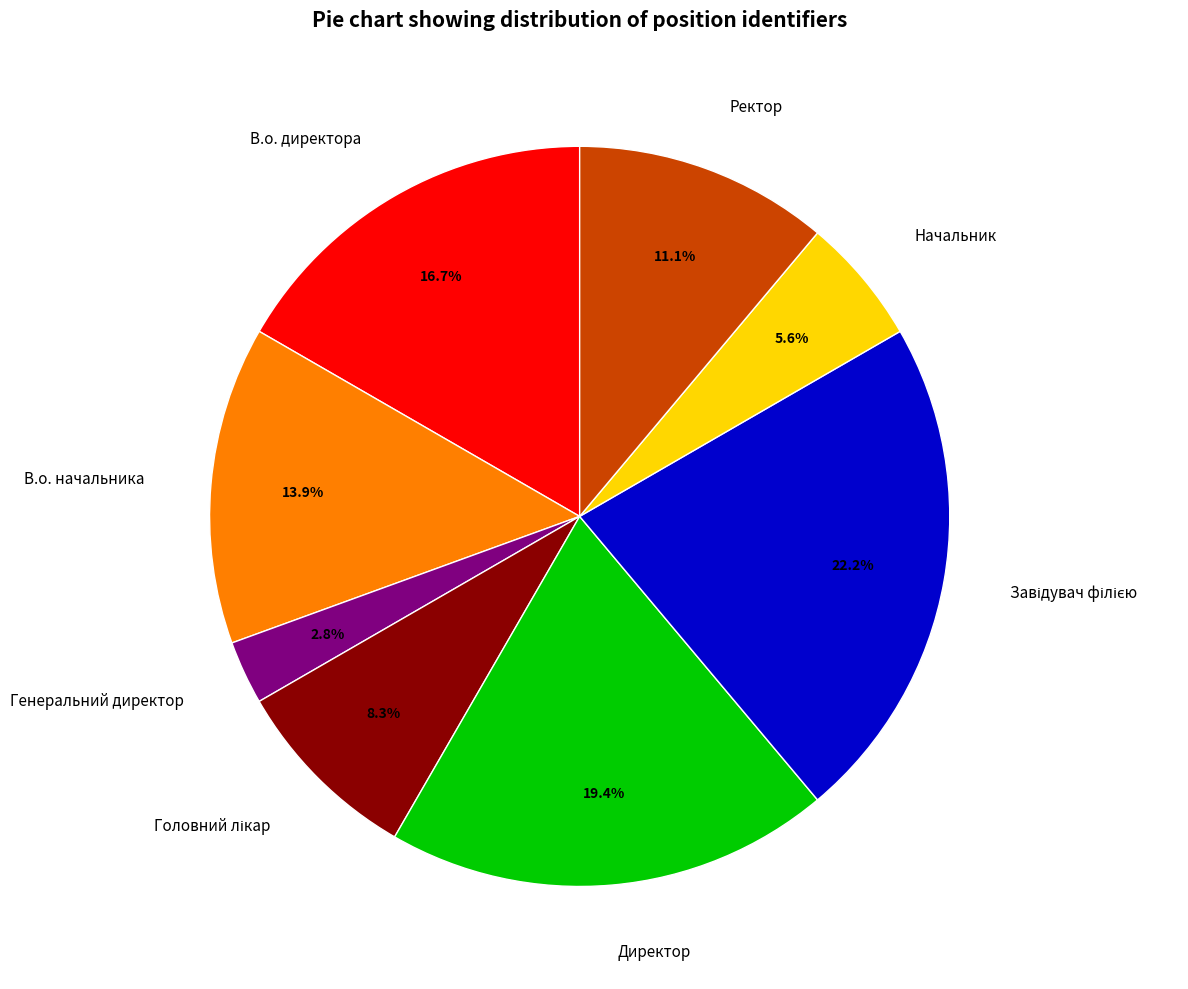

What portion of the pie excludes В.о. директора?

83.3%